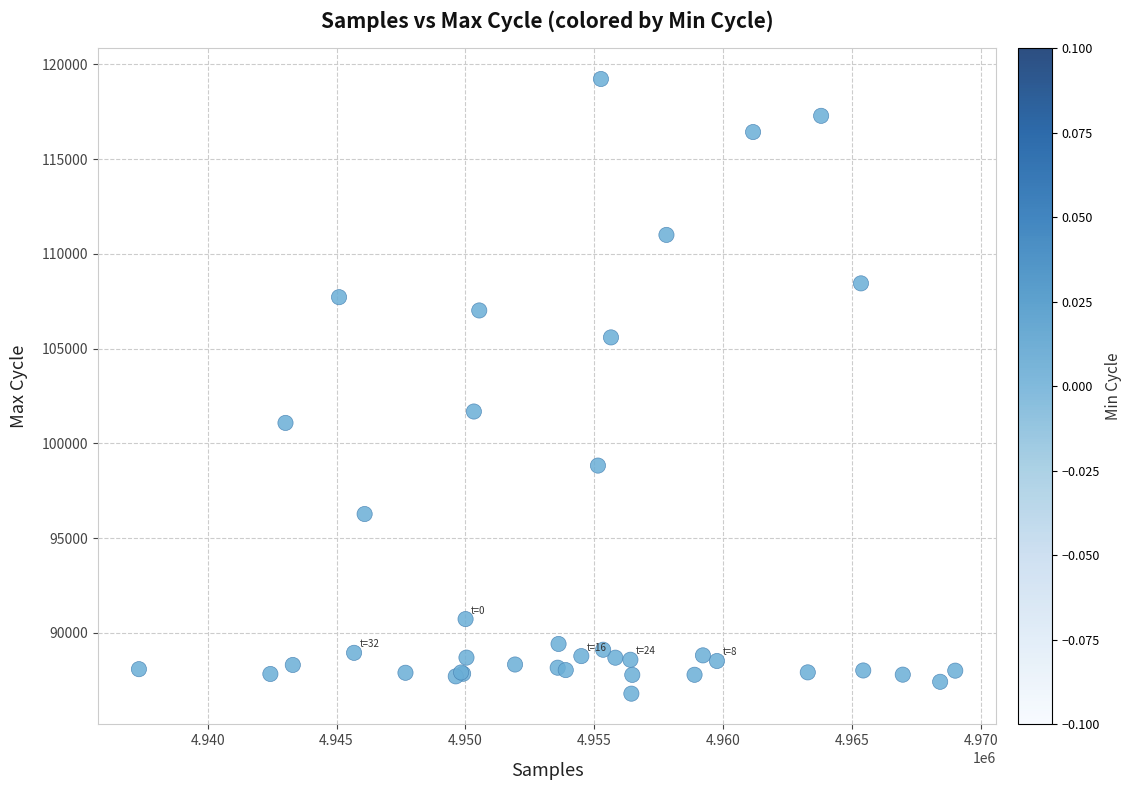

What Y value in the scatter plot is closest to 103013?

101684